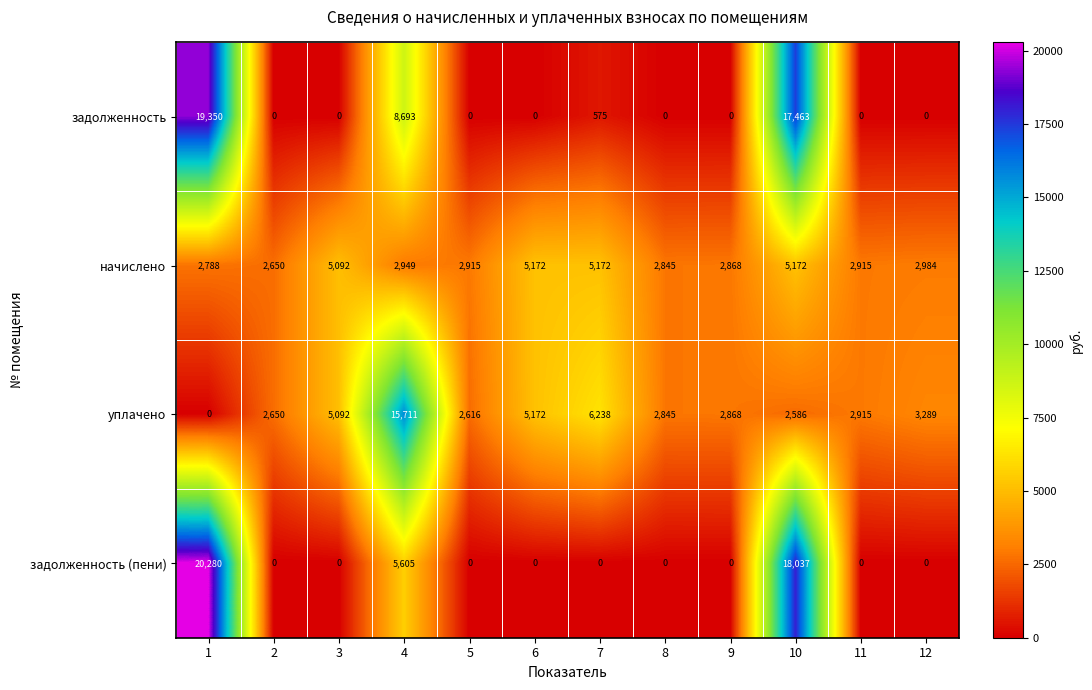

What is the difference between the highest and lowest values at 9?

2868